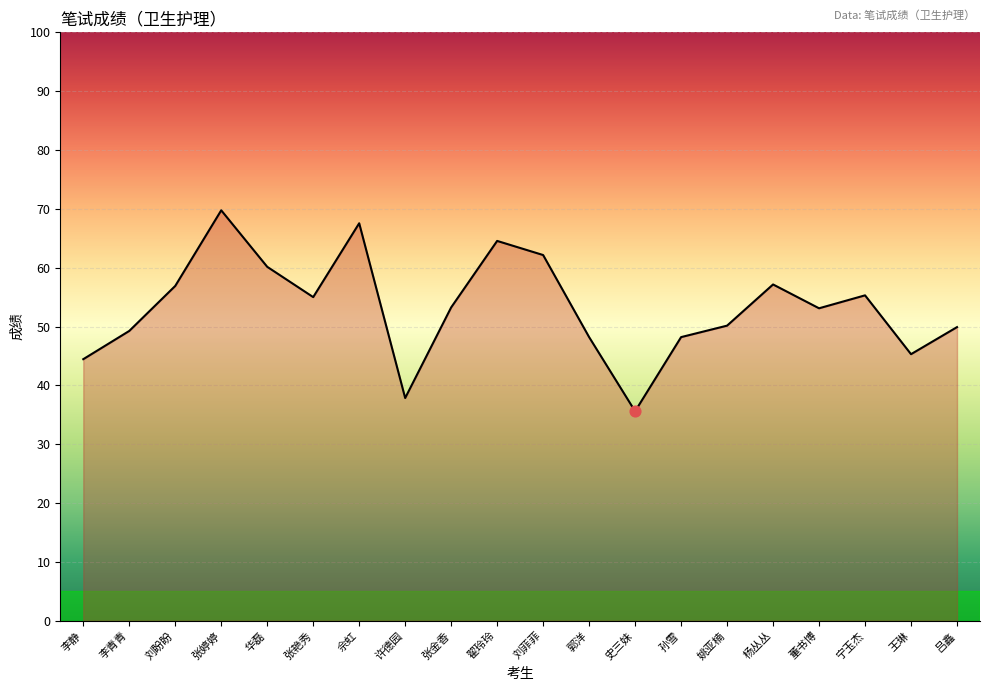

What is the change in value from 李静 to 张艳秀?

+10.5